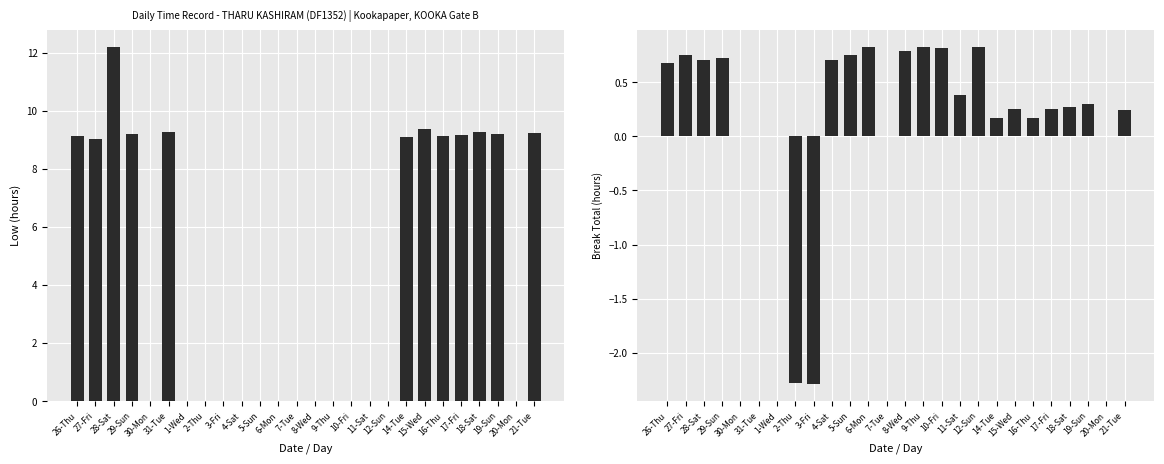

At which category does the chart reach its minimum across all series?

3-Fri